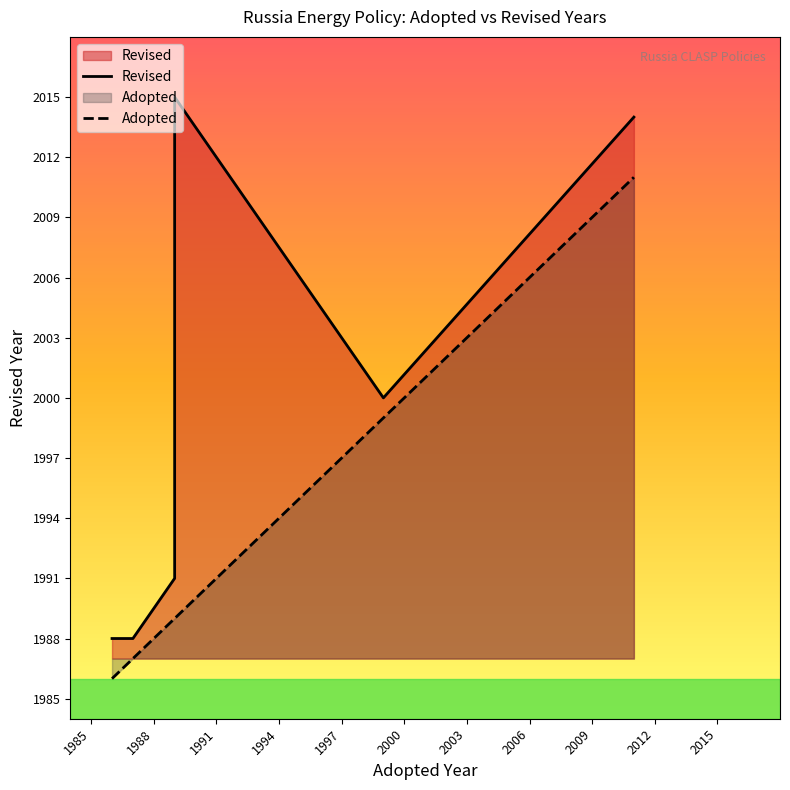

Rank the series by their maximum value, from lowest to highest.

Adopted, Revised